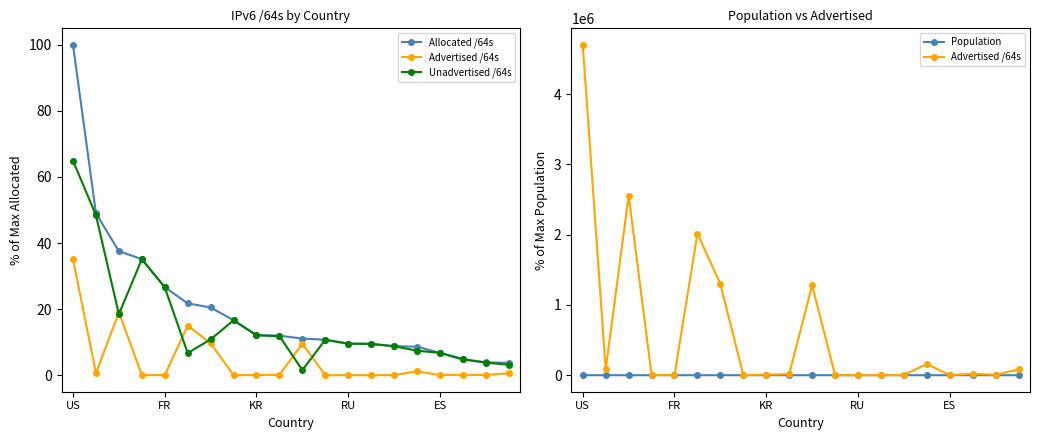

True or false: Advertised /64s and Population intersect in this chart.

False